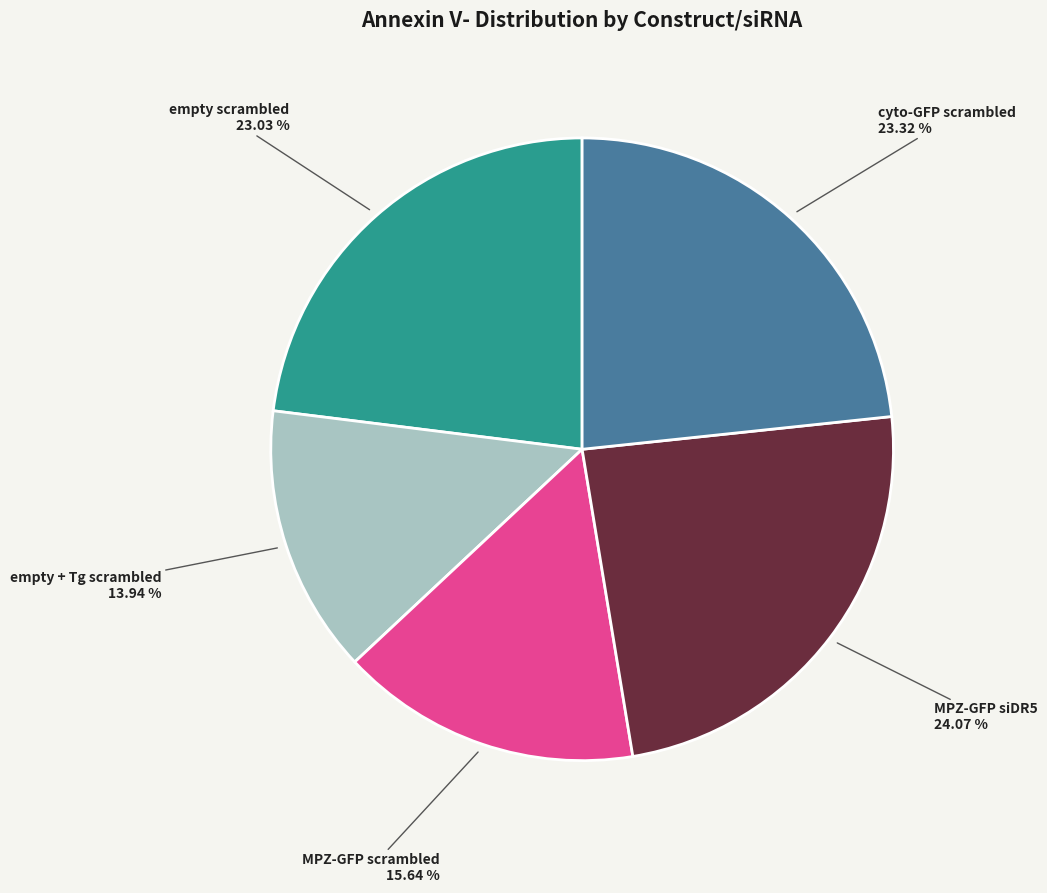

What is the largest slice in the pie chart?

MPZ-GFP siDR5